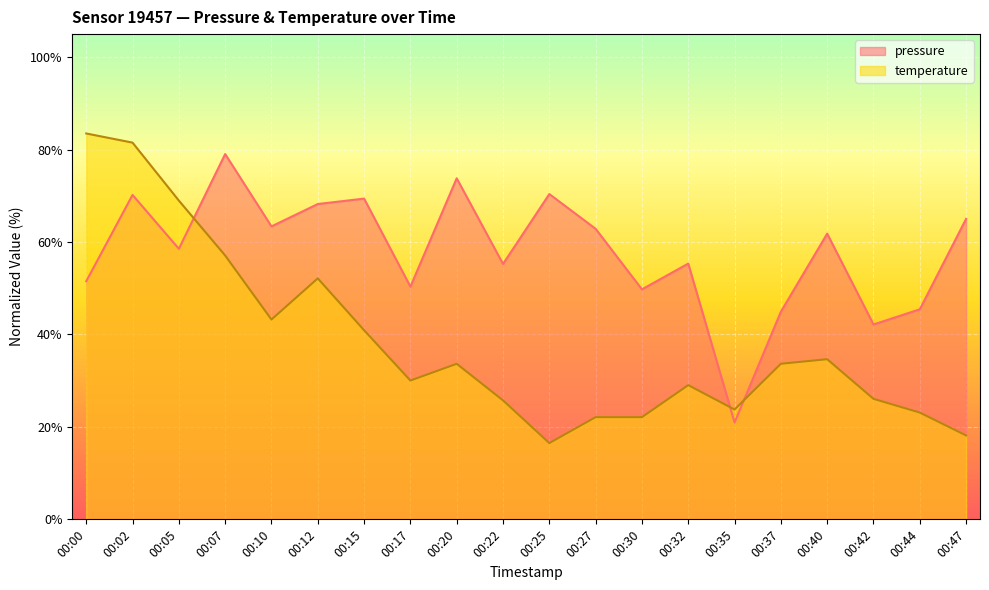

Which has a higher value, 00:30 or 00:22?

00:22